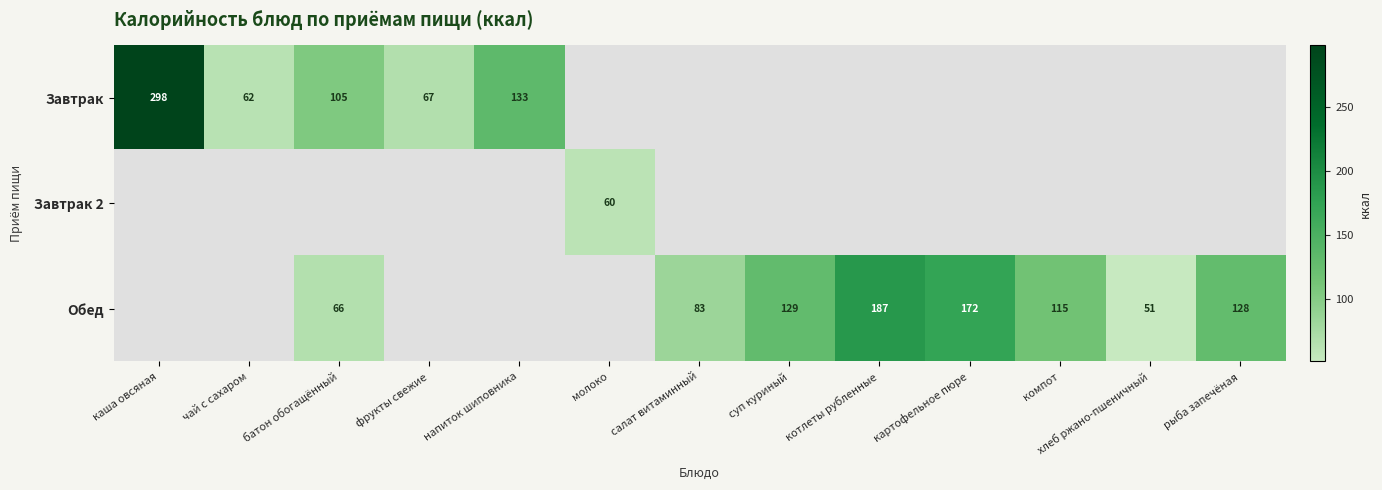

Which category has the lowest value across all series?

хлеб ржано-пшеничный